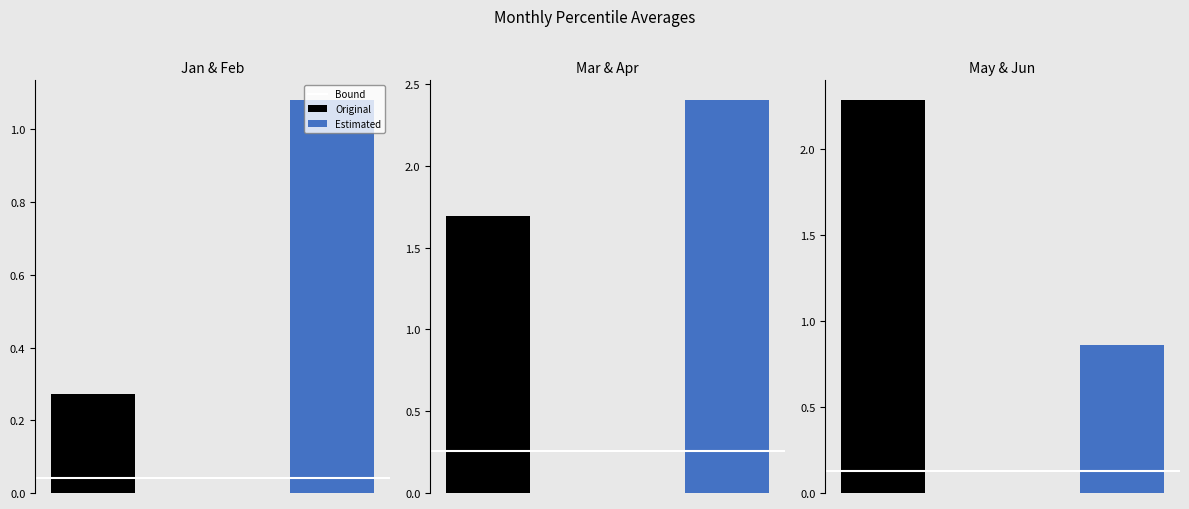

The Jun series shows -1.5 at pct75. True or false?

False